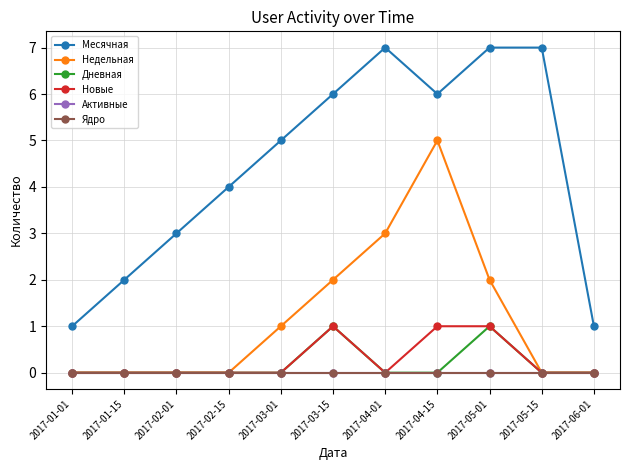

Rank the series at 2017-04-01 from highest to lowest value.

Месячная, Недельная, Дневная, Новые, Активные, Ядро